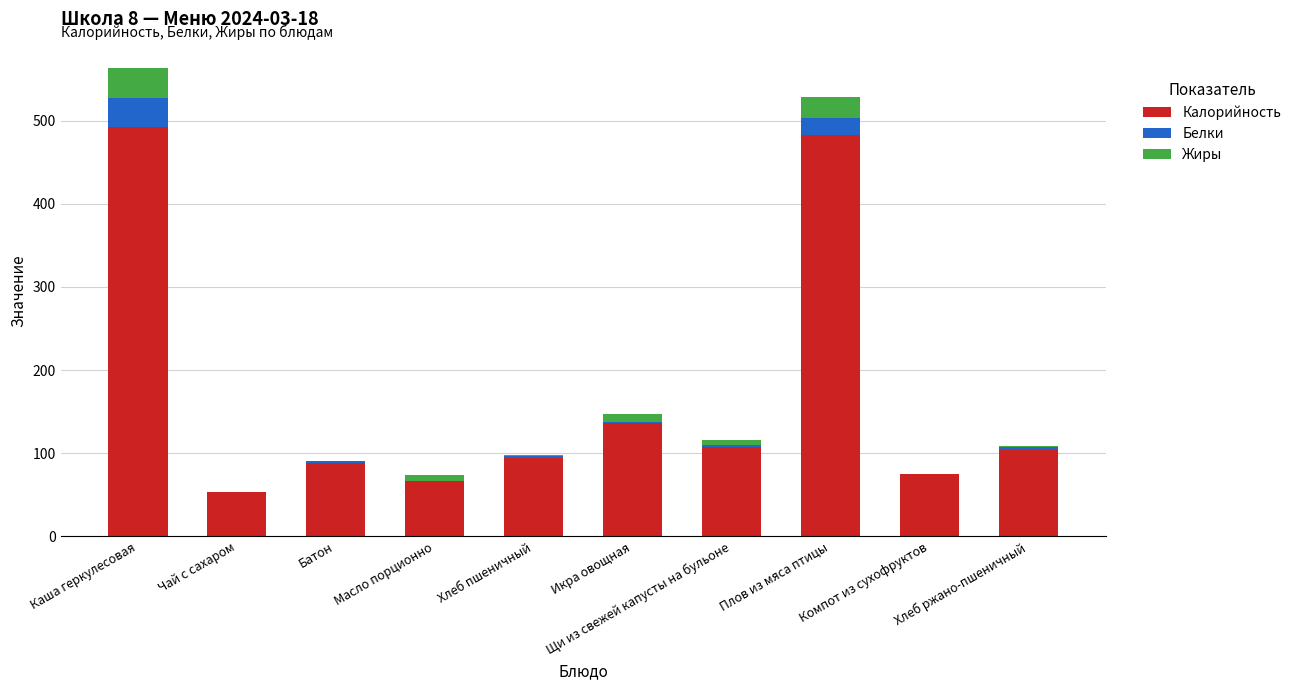

Is it true that Калорийность equals 103.6 at Хлеб ржано-пшеничный?

True